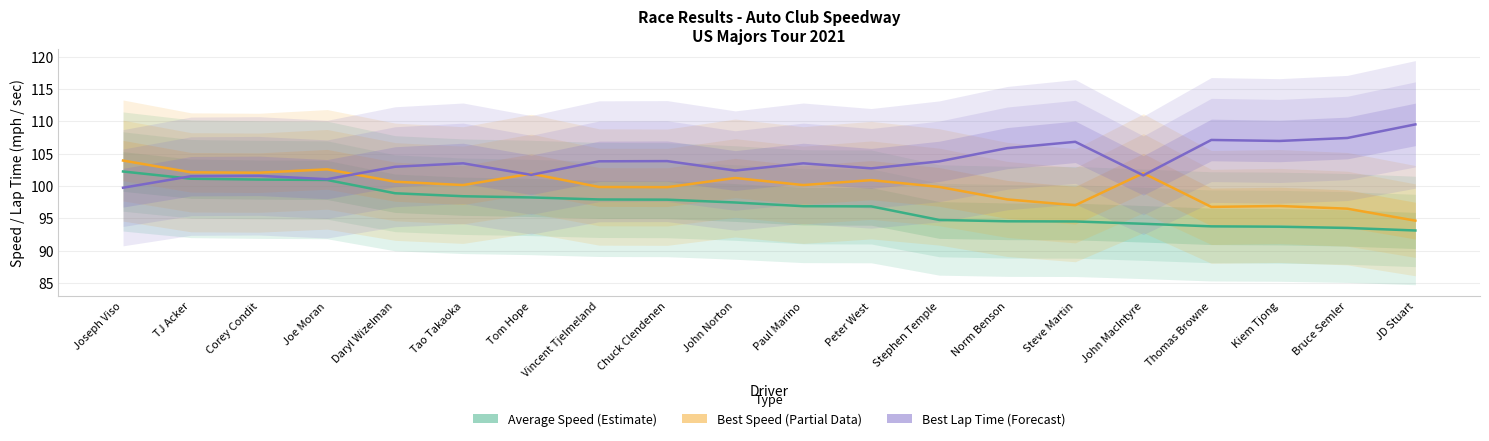

What is the value of the Best Lap Time (Forecast) point at the 4th from the left?

101.1